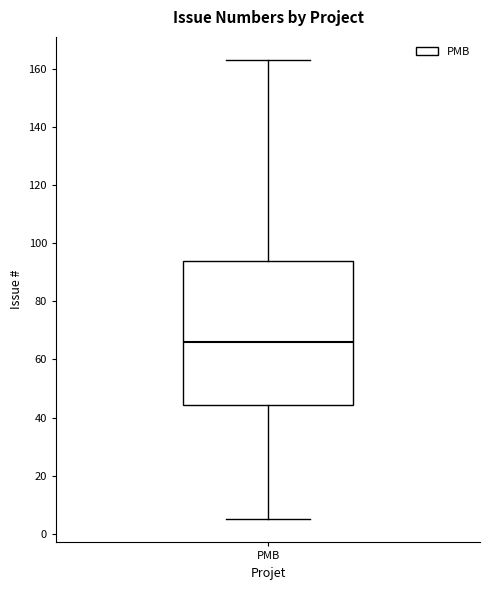

Read this box plot against the y-axis: the position of the median line, the range covered by the box, and the ends of both whiskers. The values are not printed on the chart, so give them approximately, as read against the axis.

median 66, box 44 to 94, whiskers 6 to 164